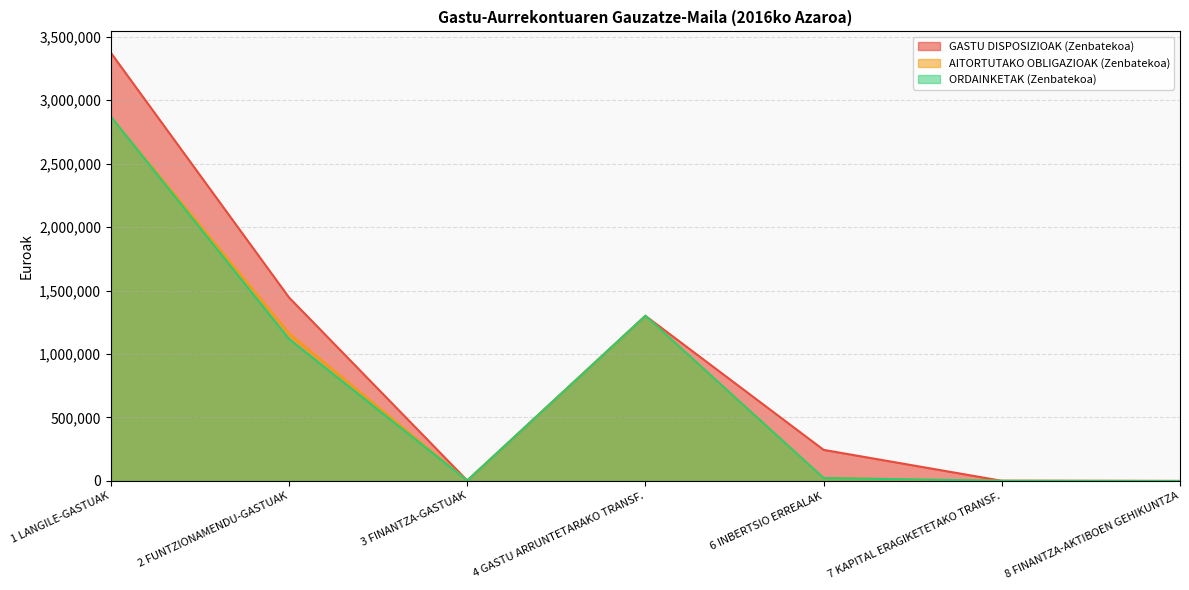

Where is ORDAINKETAK (Zenbatekoa) nearest to the value 1434866?

4 GASTU ARRUNTETARAKO TRANSF.